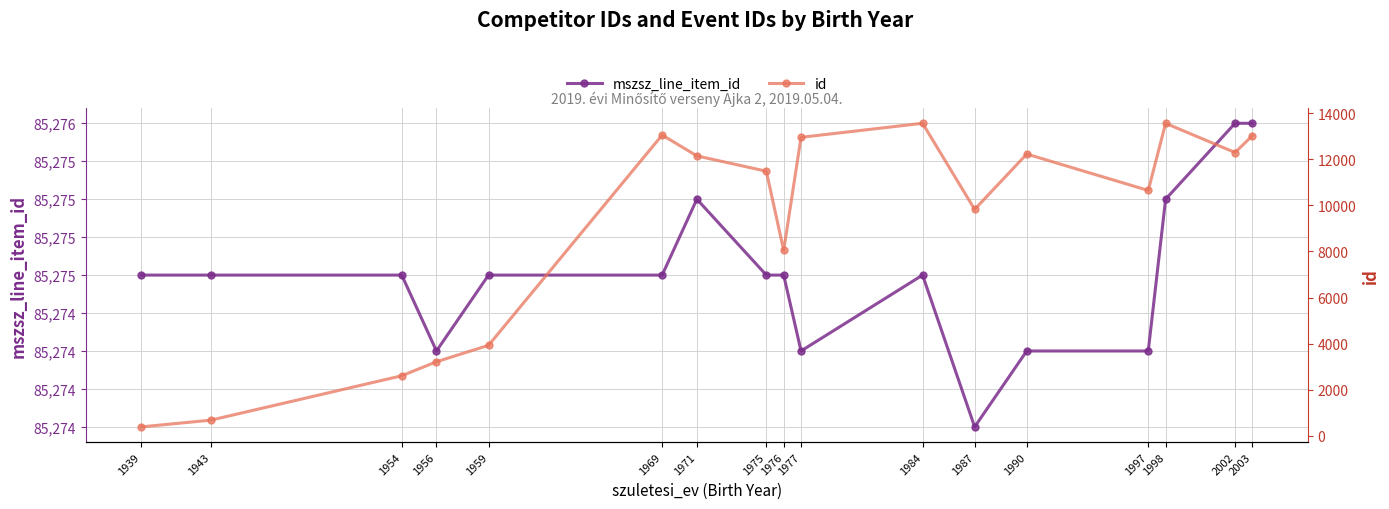

At which label is id closest to 6974?

1976